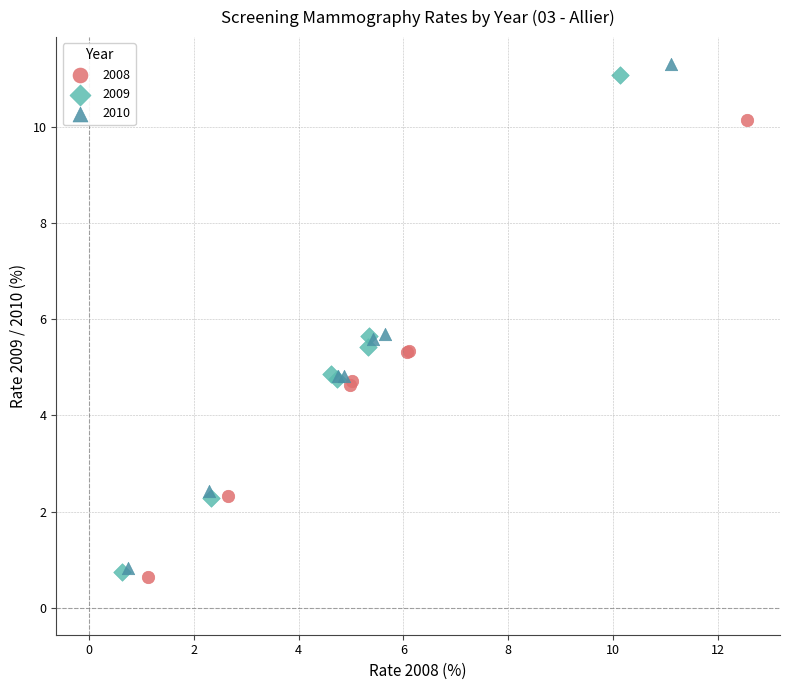

Which series contains the lowest Y value?

2008